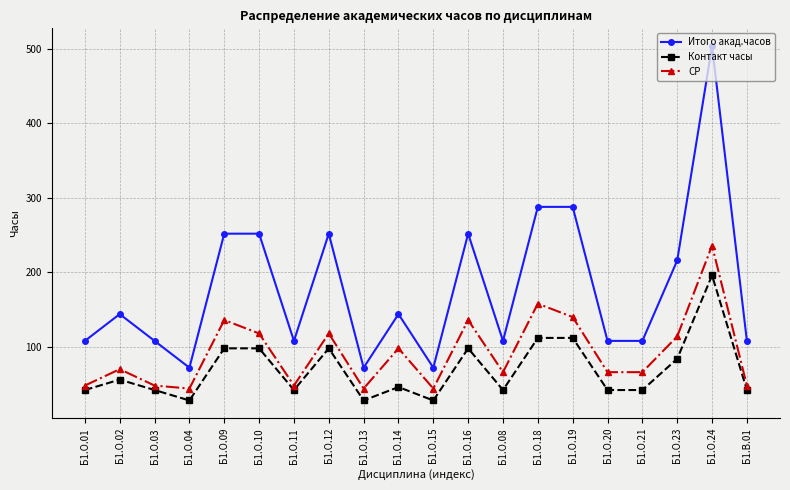

Is it true that Итого акад.часов equals 340 at Б1.О.10?

False